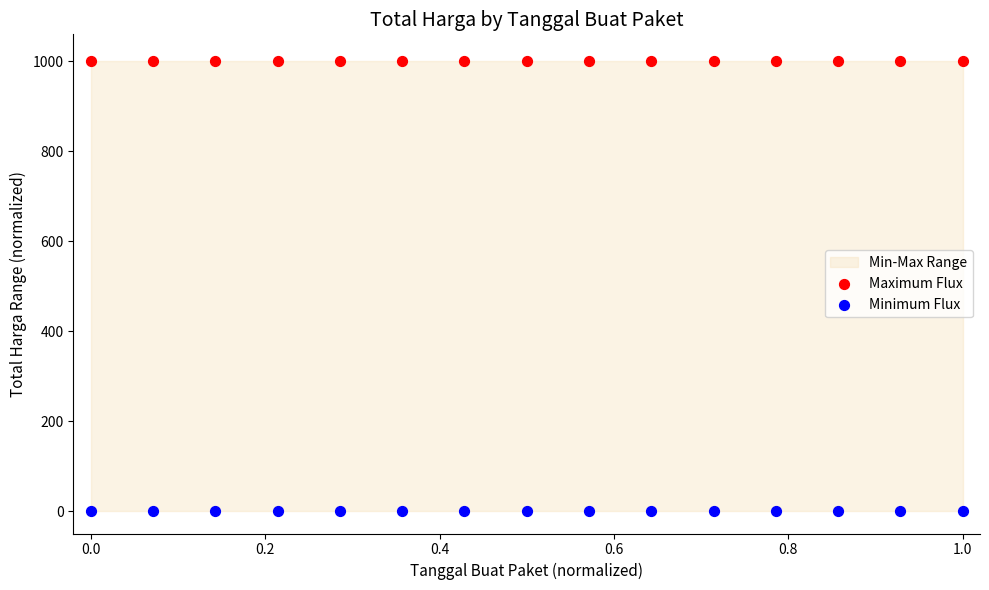

Which series contains the highest Y value?

Maximum Flux